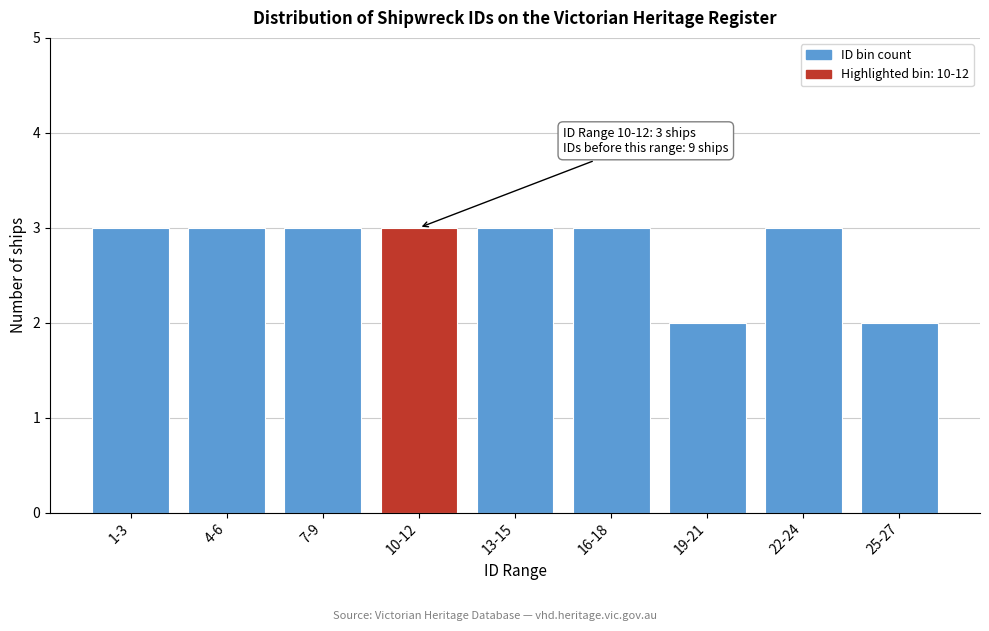

Reading right to left, what are all the values shown in this chart?

25-27=2	22-24=3	19-21=2	16-18=3	13-15=3	10-12=3	7-9=3	4-6=3	1-3=3